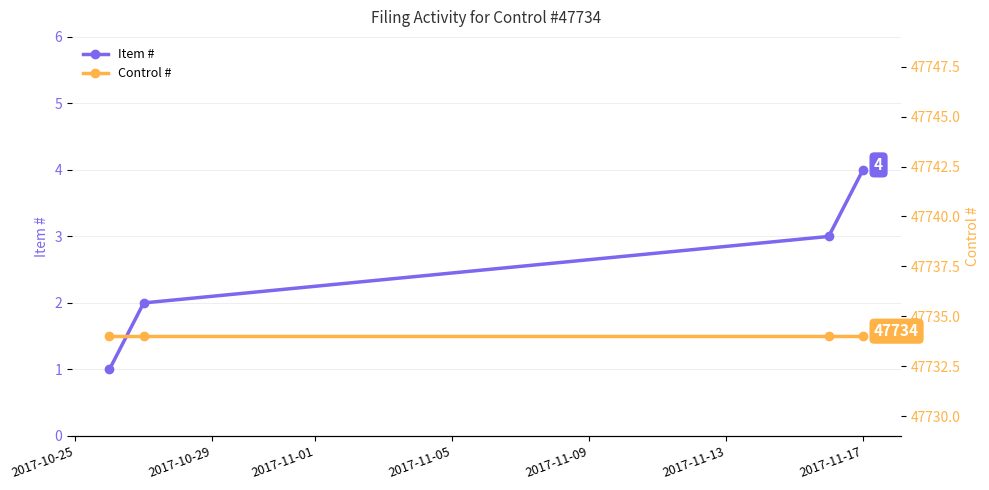

Reading left to right, extract all data points from this chart.

Item #: 1	2	3	4
Control #: 47734	47734	47734	47734